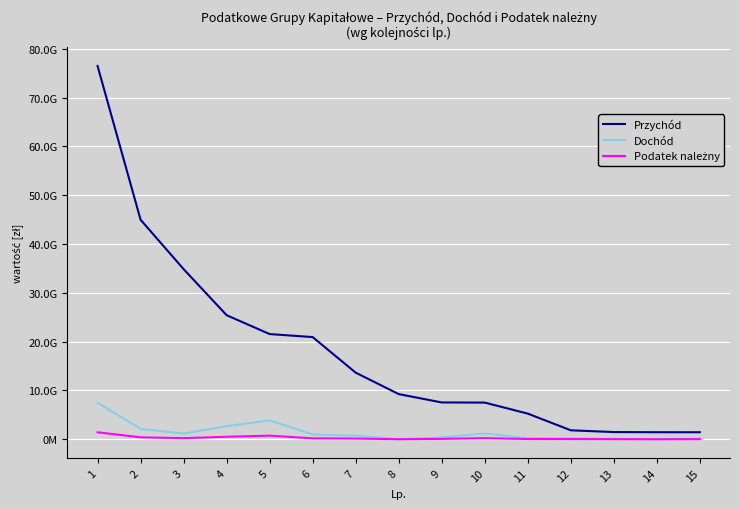

Rank the series by their maximum value, from highest to lowest.

Przychód, Dochód, Podatek należny